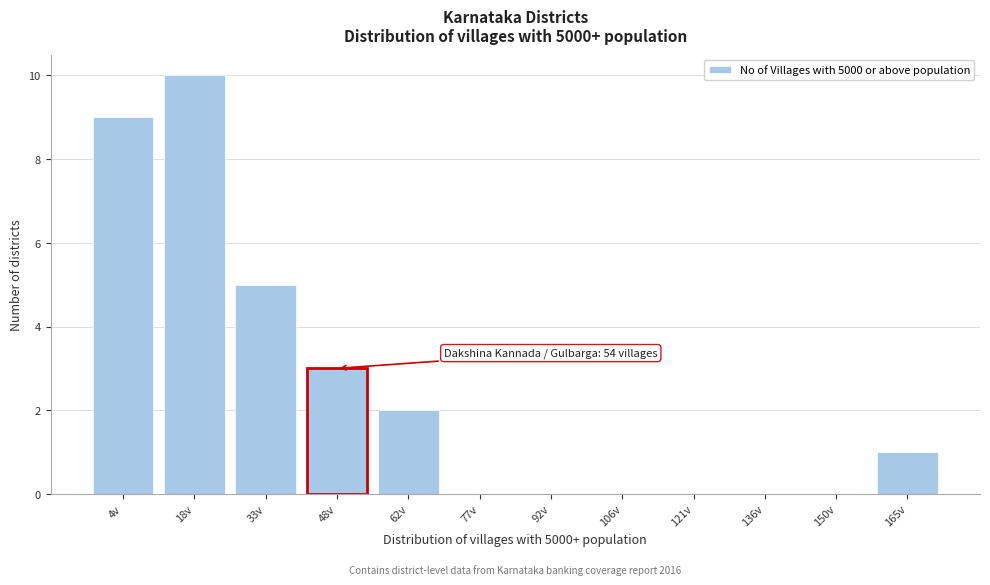

Reading left to right, transcribe all the data shown in this chart.

4v=9	18v=10	33v=5	48v=3	62v=2	77v=0	92v=0	106v=0	121v=0	136v=0	150v=0	165v=1